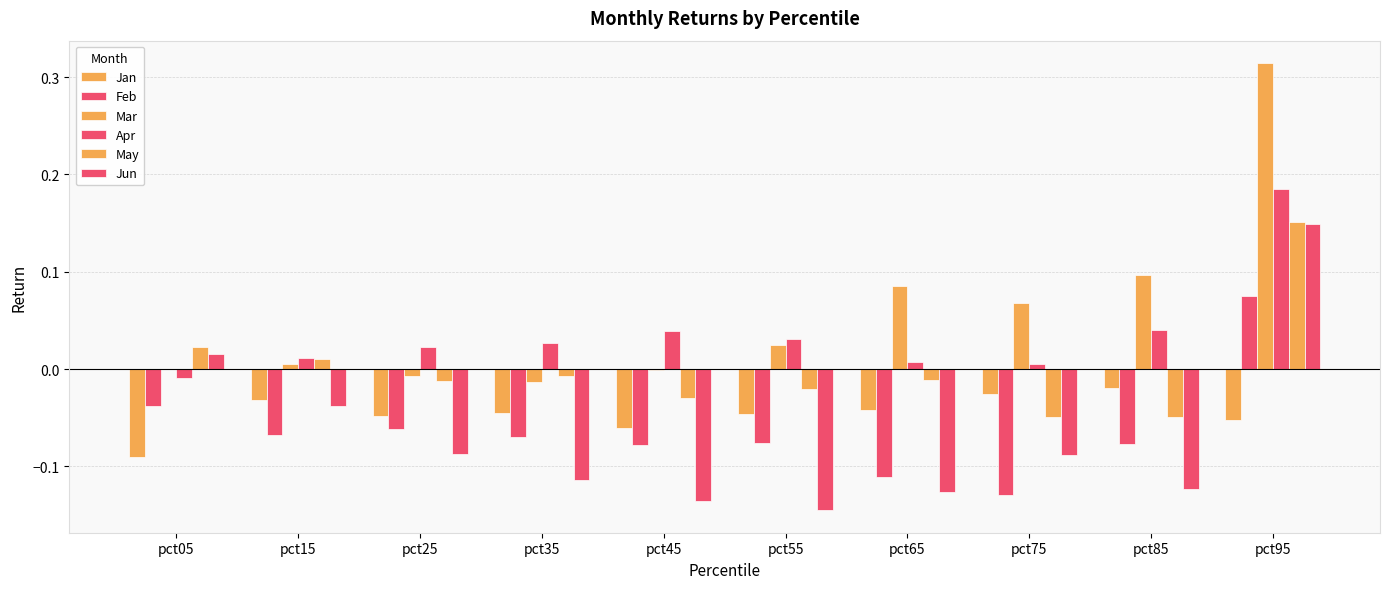

What is the sum of all Apr values?

0.4